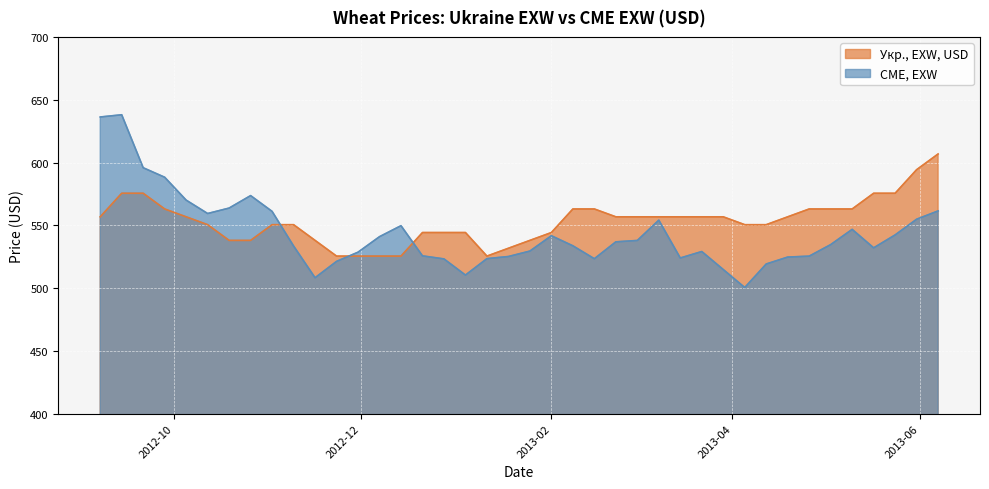

Rank the series by their maximum value, from highest to lowest.

CME, EXW, Укр., EXW, USD